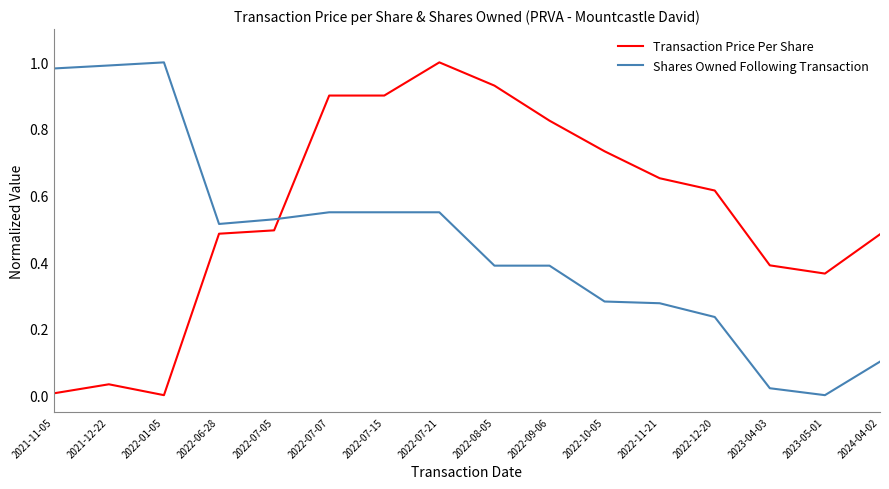

What position from the left is 2022-11-21?

12